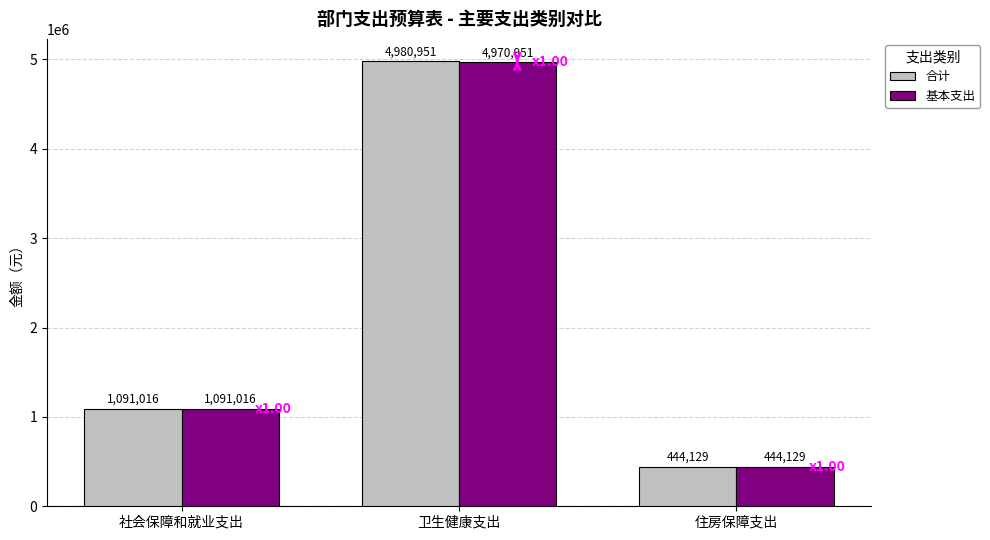

What is the value of the 合计 bar at the 3rd from the left?

444129.0